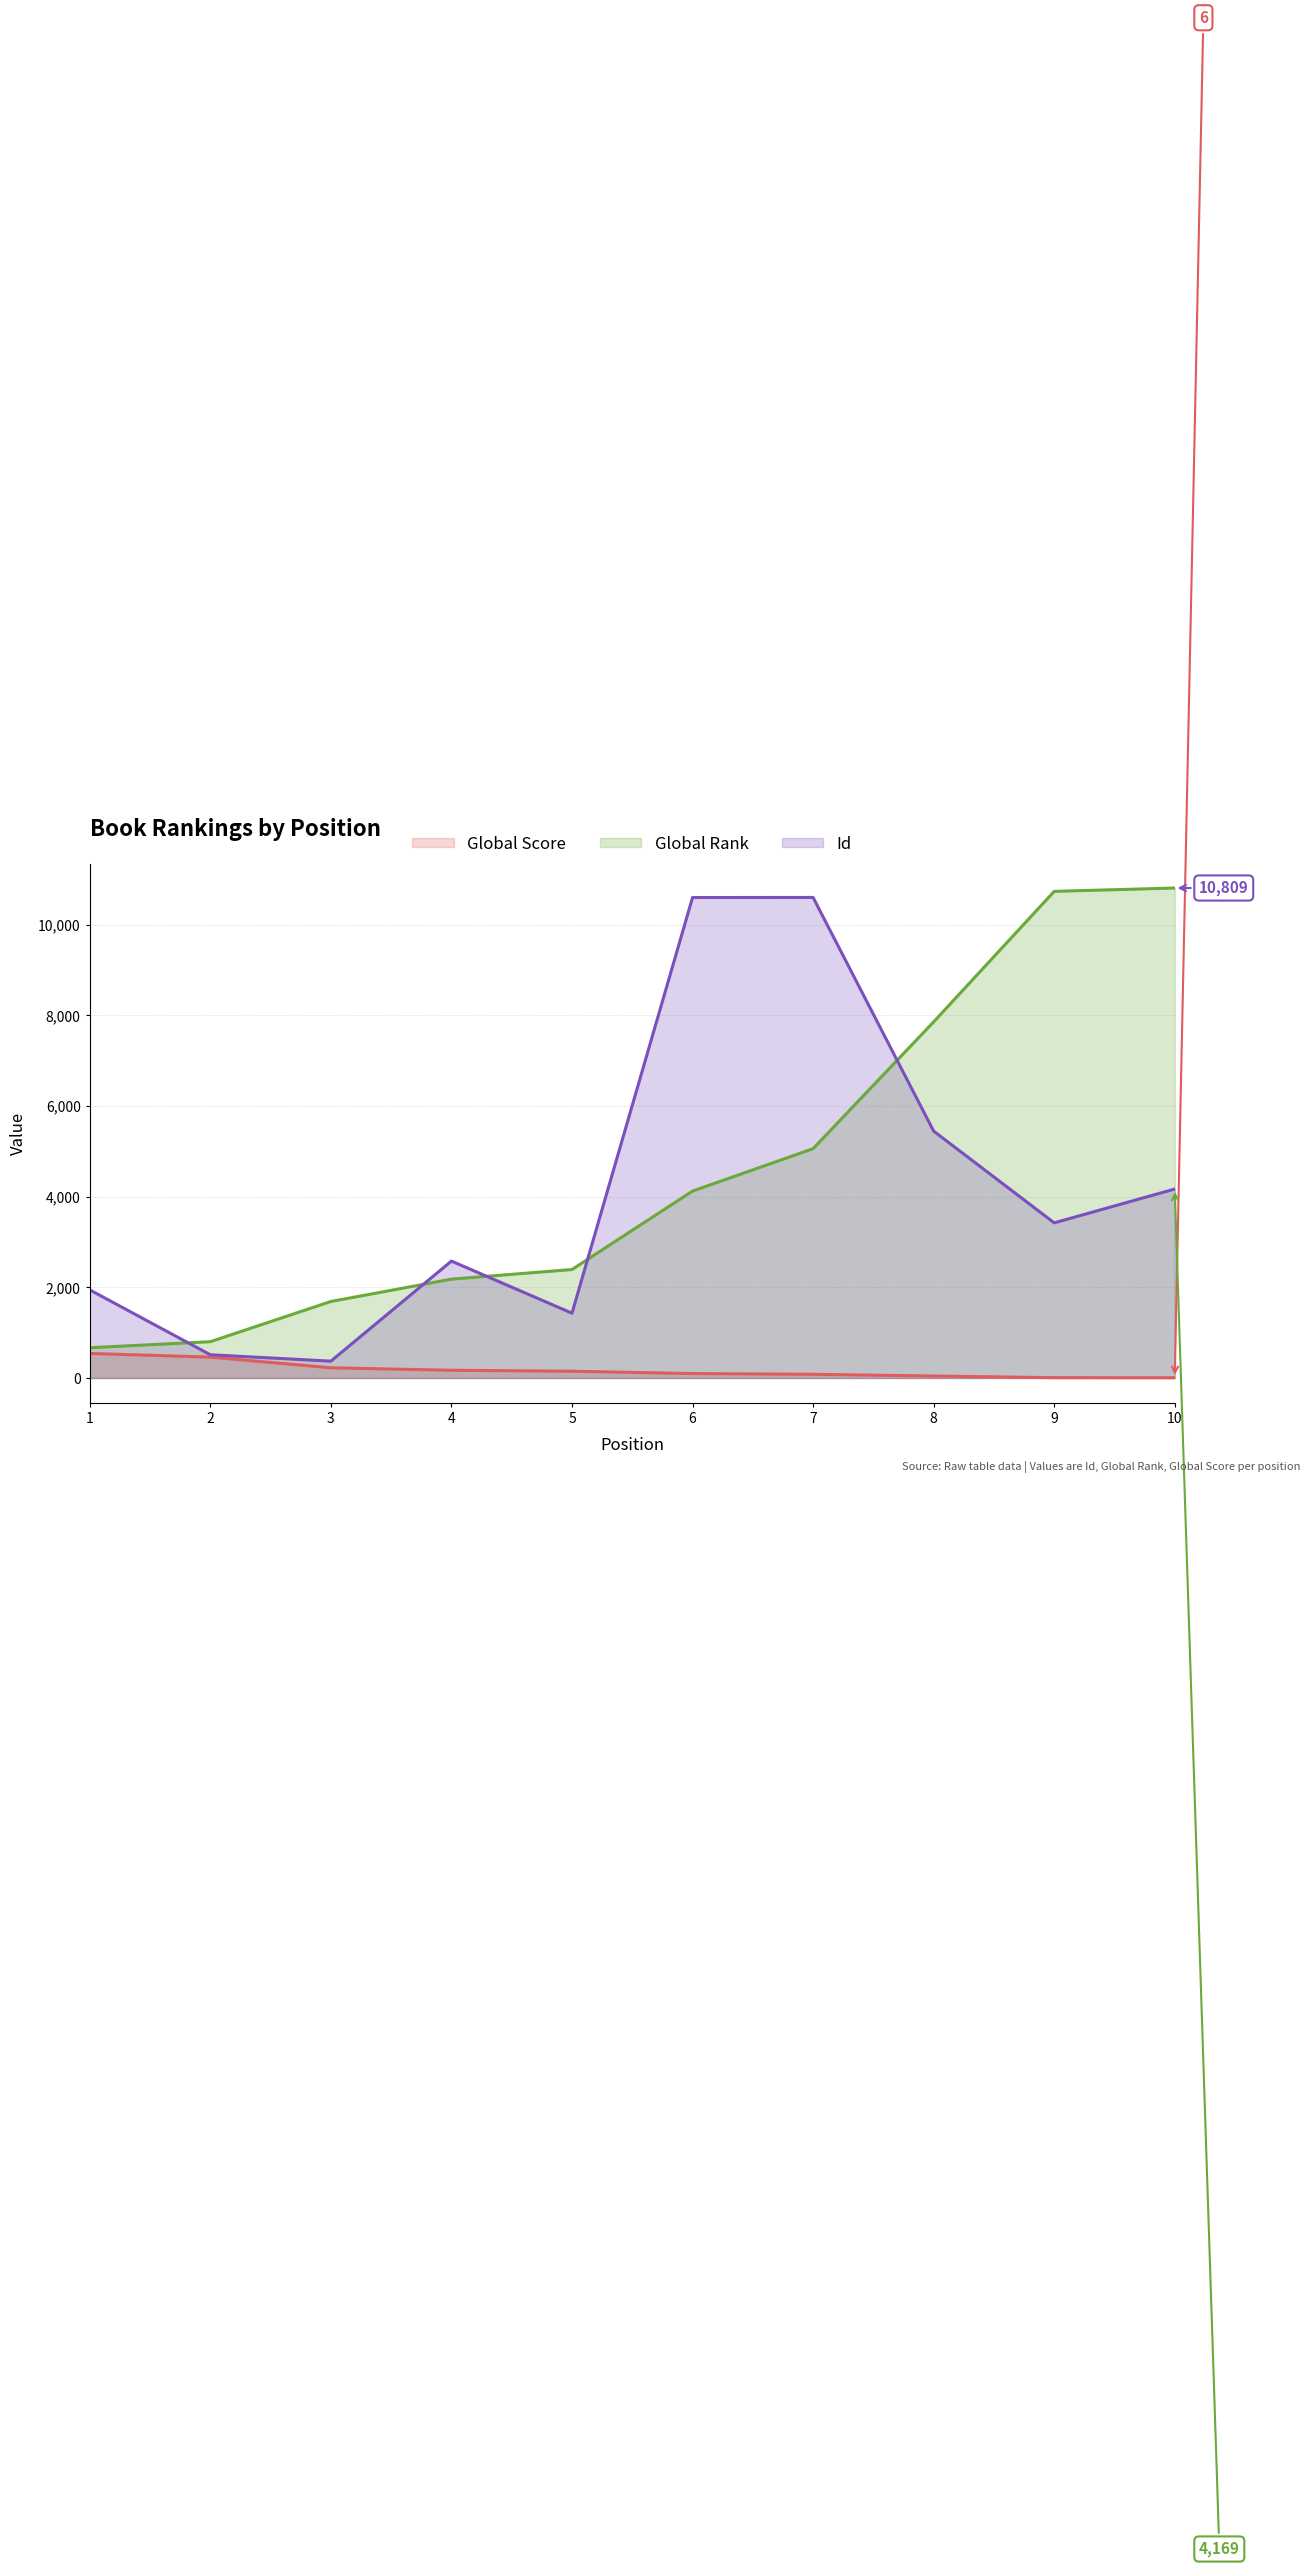

How many data points does each series have?

10